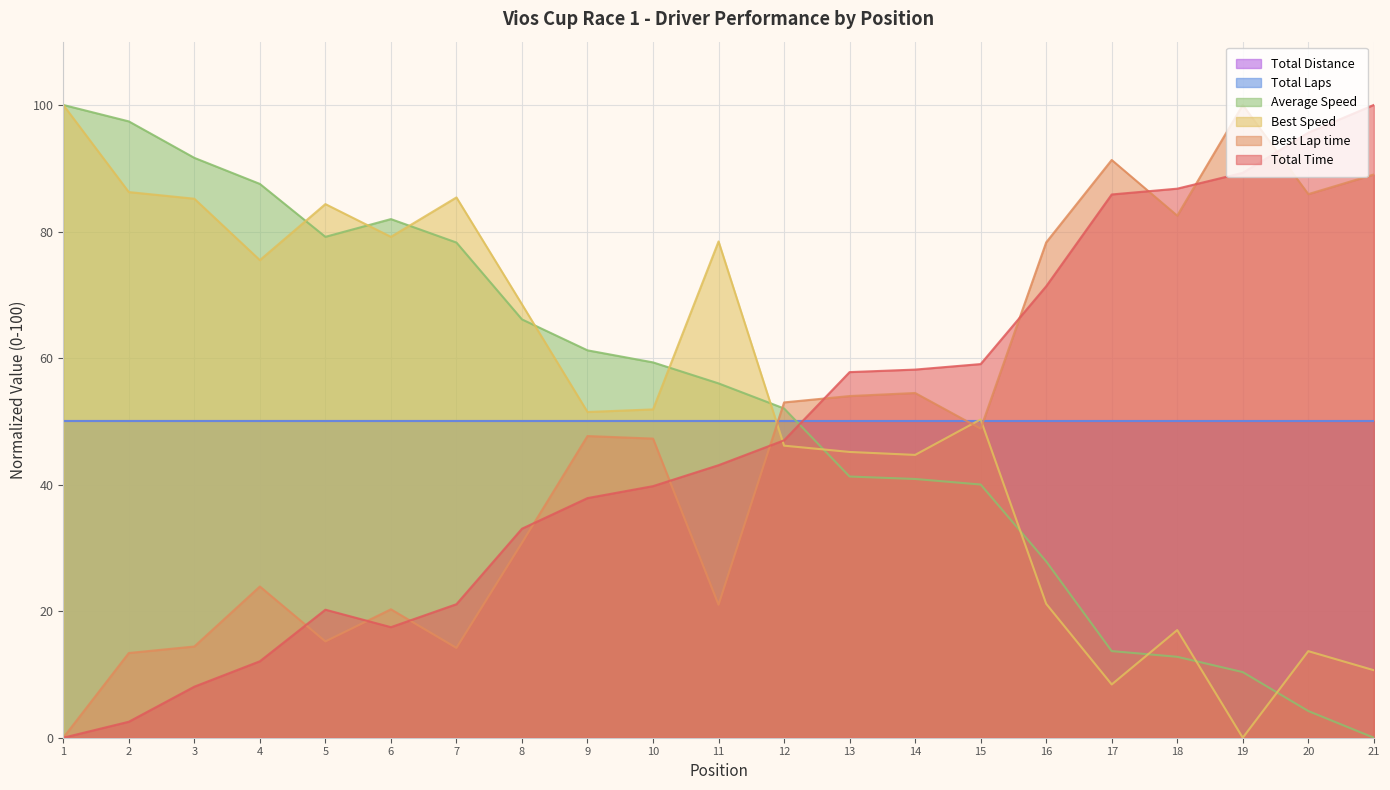

After their last crossing, which series has the higher values: Total Time or Average Speed?

Total Time